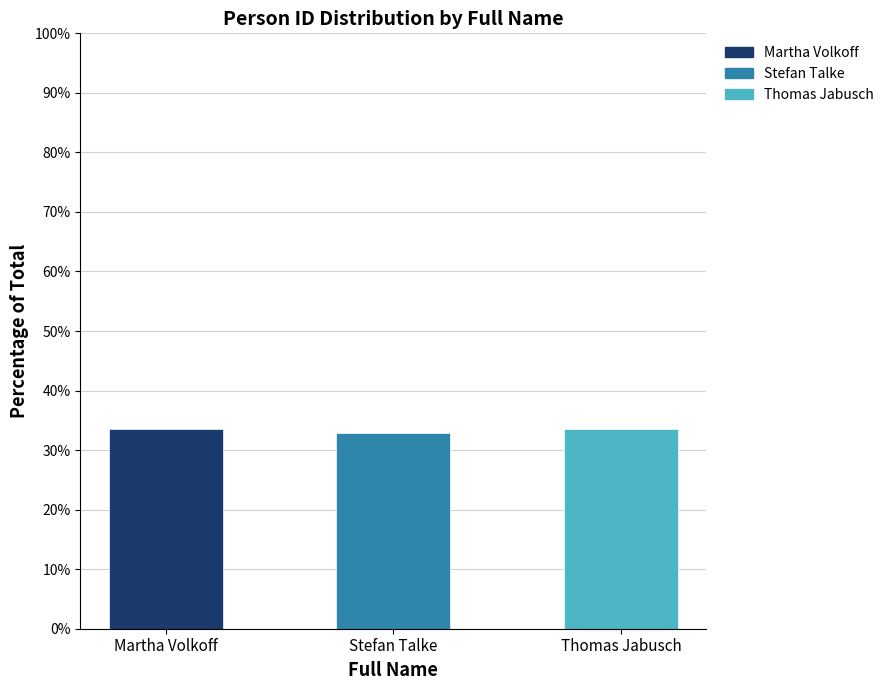

Approximately how many times larger is the value at Stefan Talke compared to Thomas Jabusch?

1.0